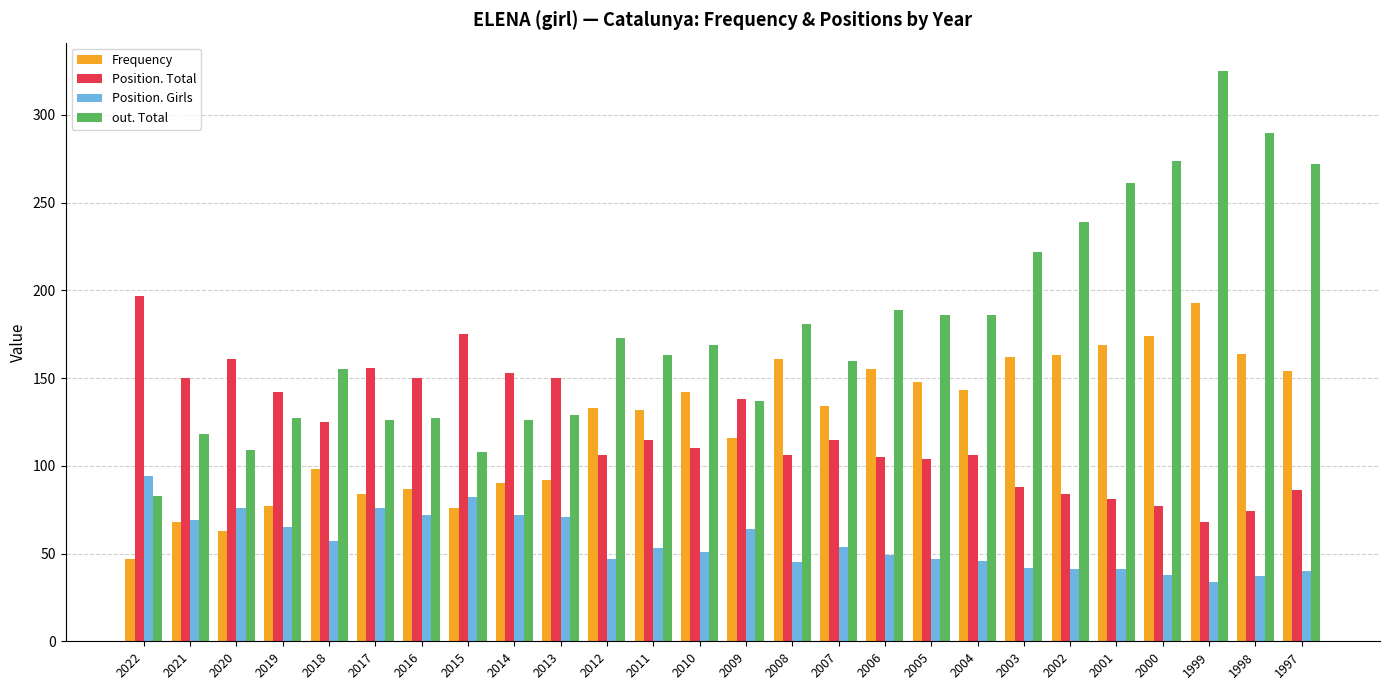

What is the maximum value for out. Total?

325